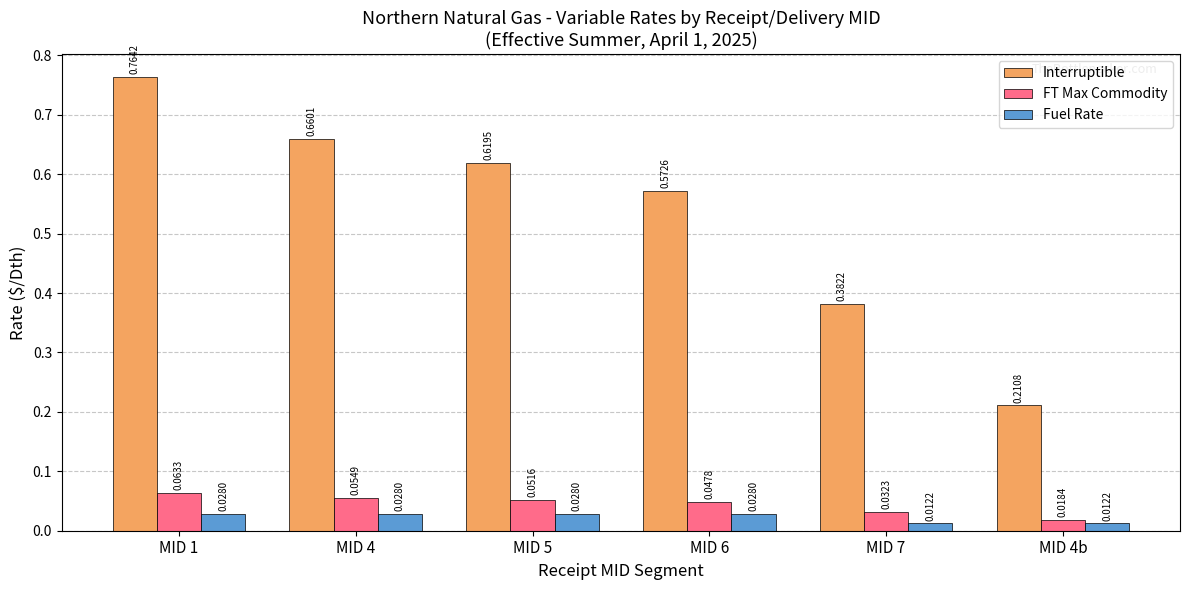

At which category is the sum across all series the highest?

MID 1